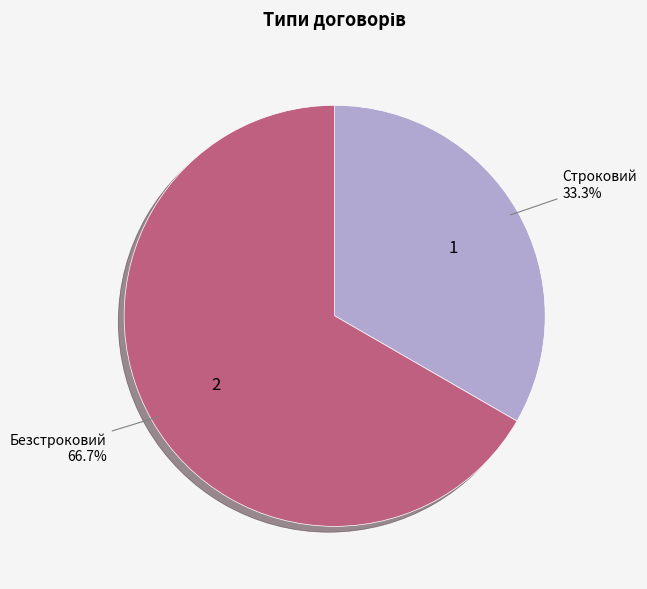

What percentage is the Безстроковий slice, to the nearest percent?

67%